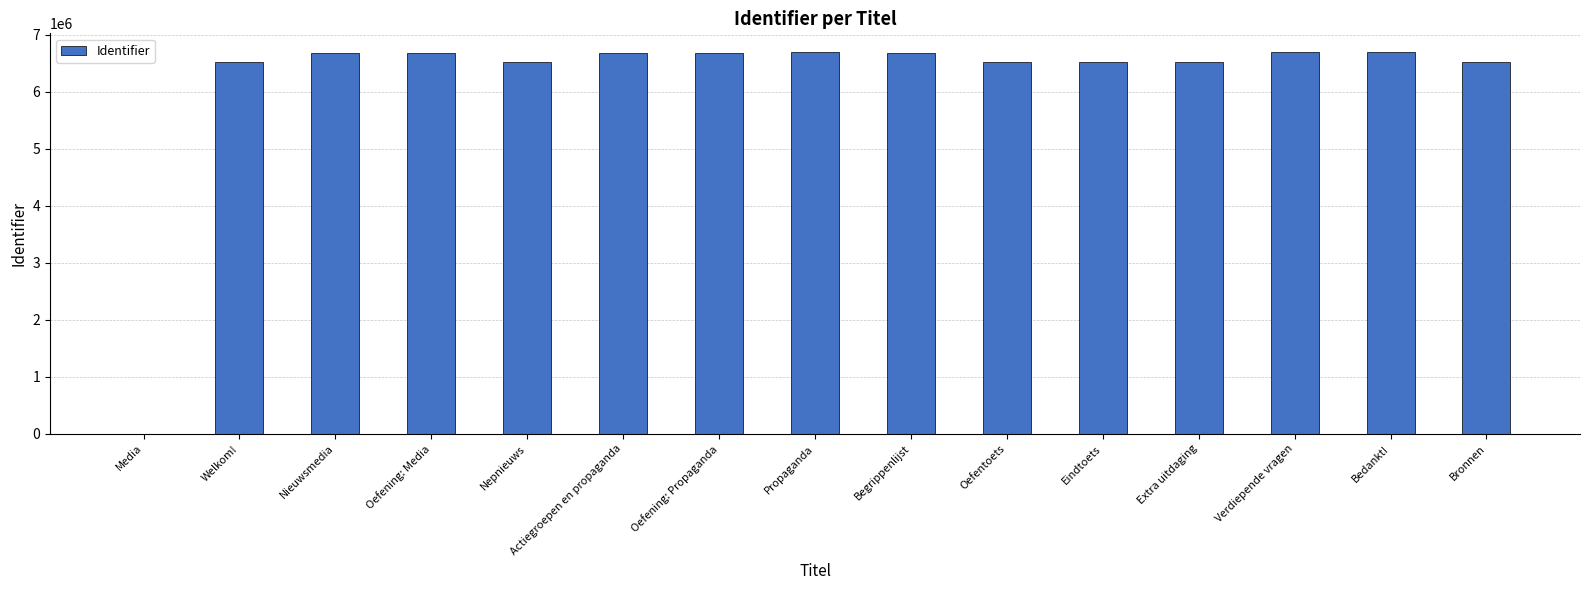

What is the maximum value shown in the chart?

6687920